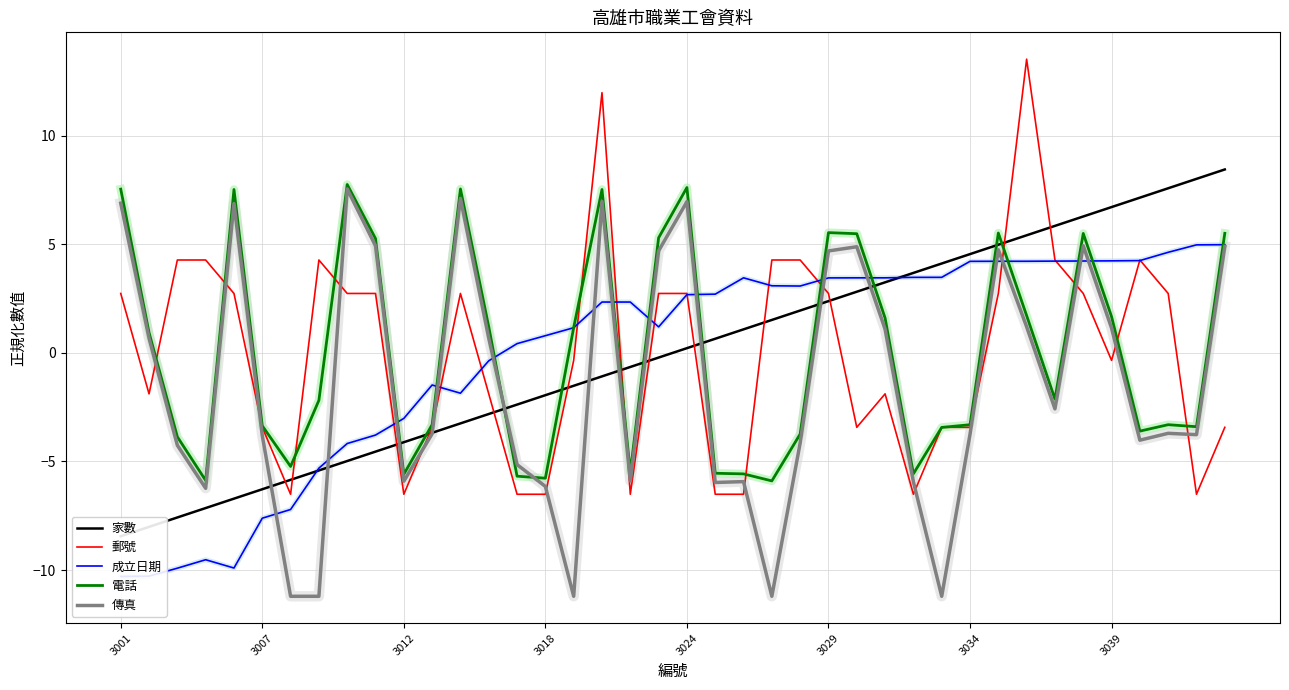

True or false: 傳真 and 郵號 cross at least once.

True